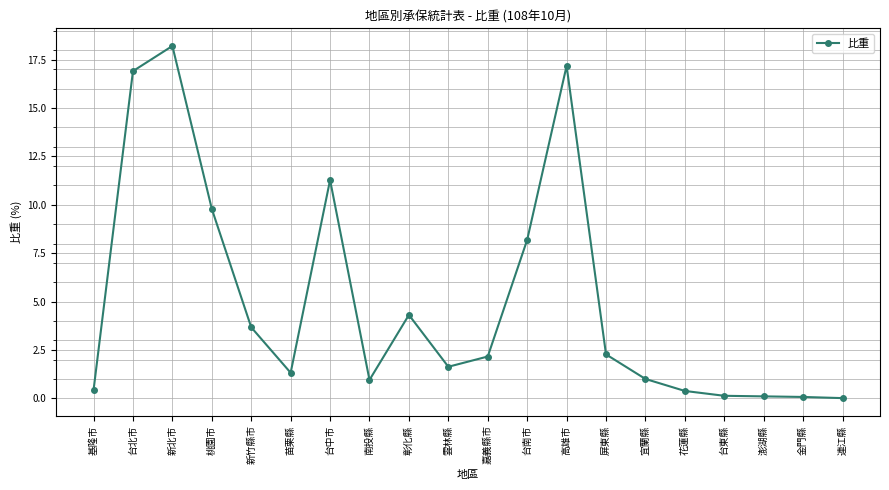

True or false: the data shows 2.3 at 雲林縣.

False